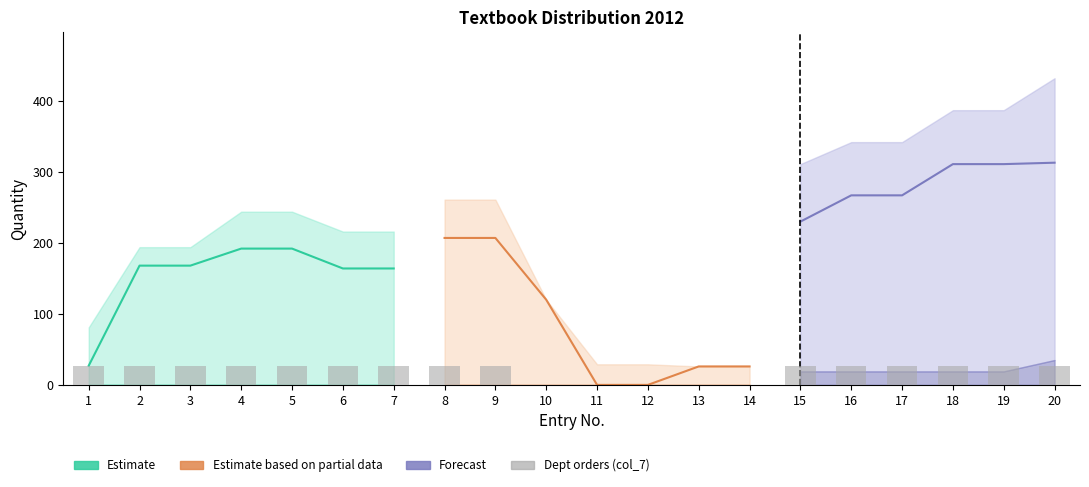

What is the value of the 16th bar from the left?

26